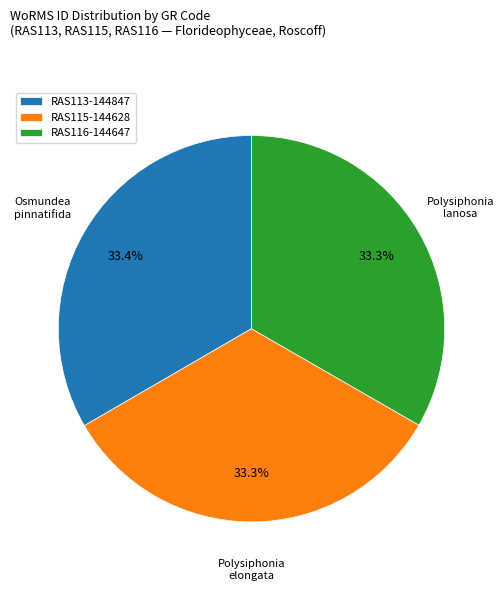

Count the number of slices in the pie.

3